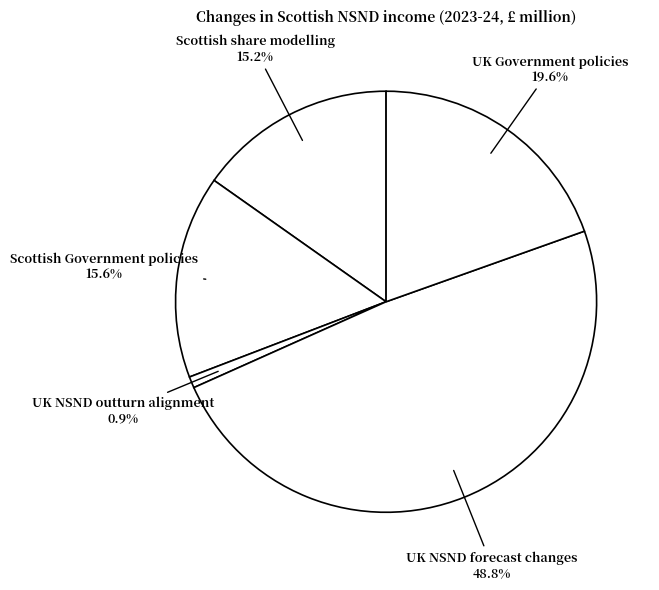

How many segments does this pie chart have?

5